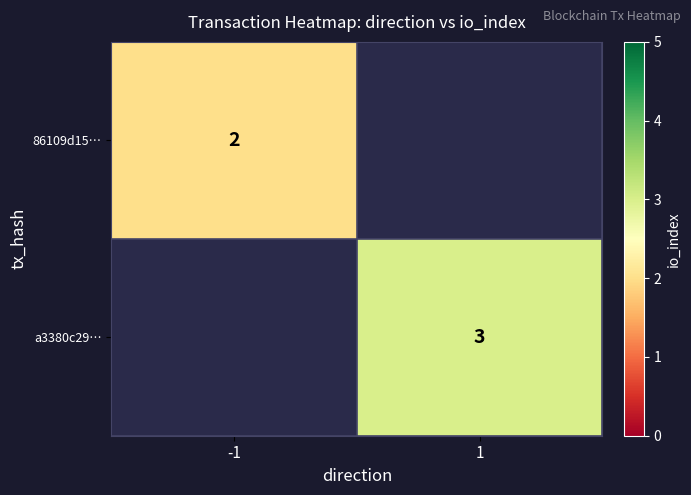

The a3380c29… series shows 5 at 1. True or false?

False